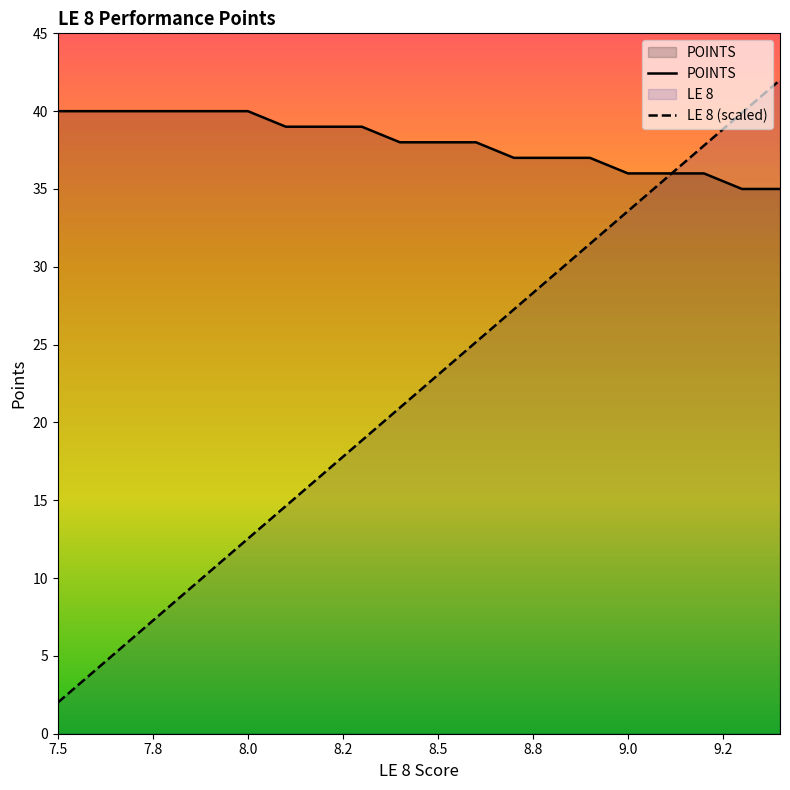

Rank the series by their maximum value, from lowest to highest.

POINTS, LE 8 (scaled)